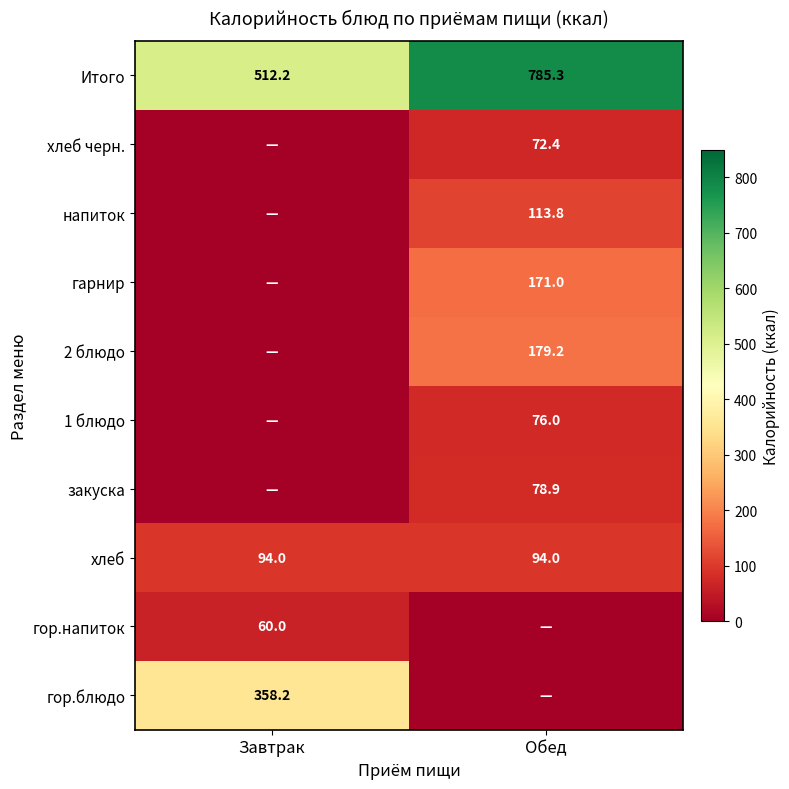

At which category does the chart reach its peak across all series?

Обед